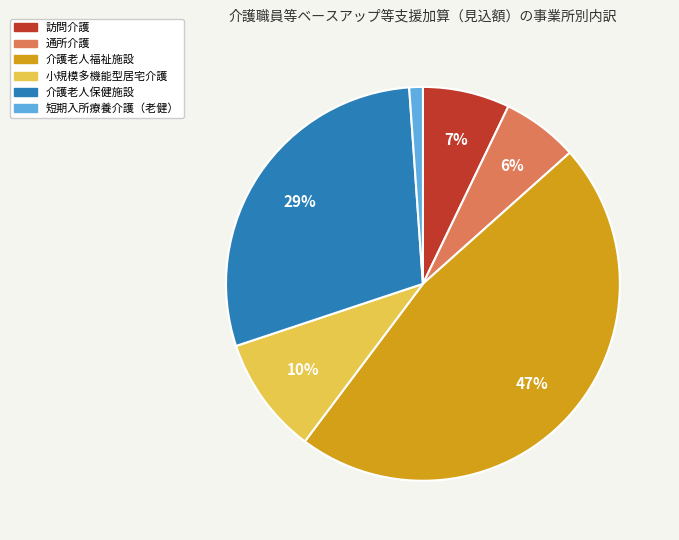

Combined, do 通所介護 and 訪問介護 account for over 50%?

No